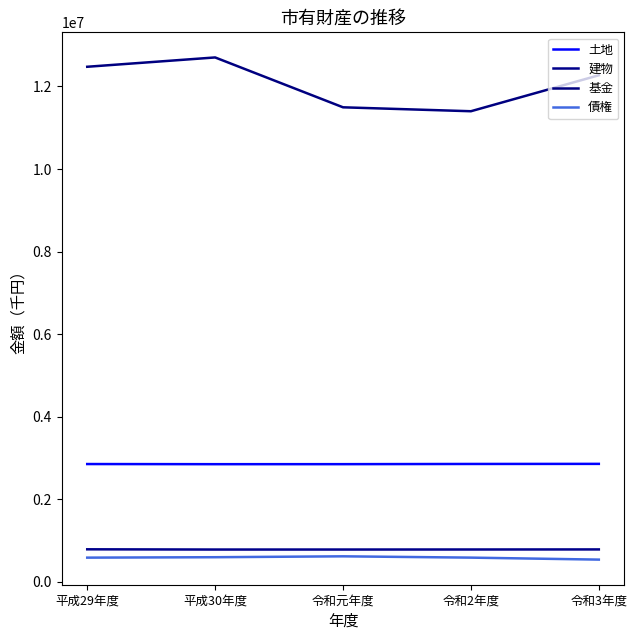

What are all the series names shown in the legend?

土地, 建物, 基金, 債権